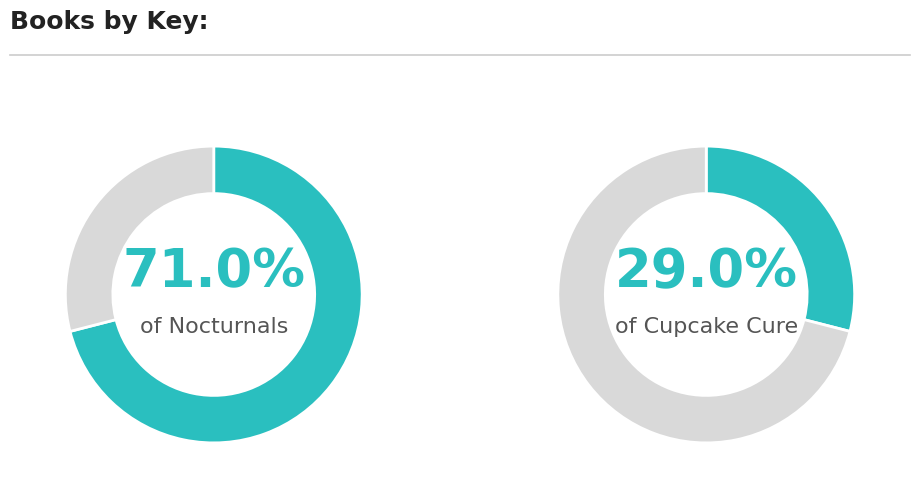

Which category has the biggest portion of the pie?

Nocturnals